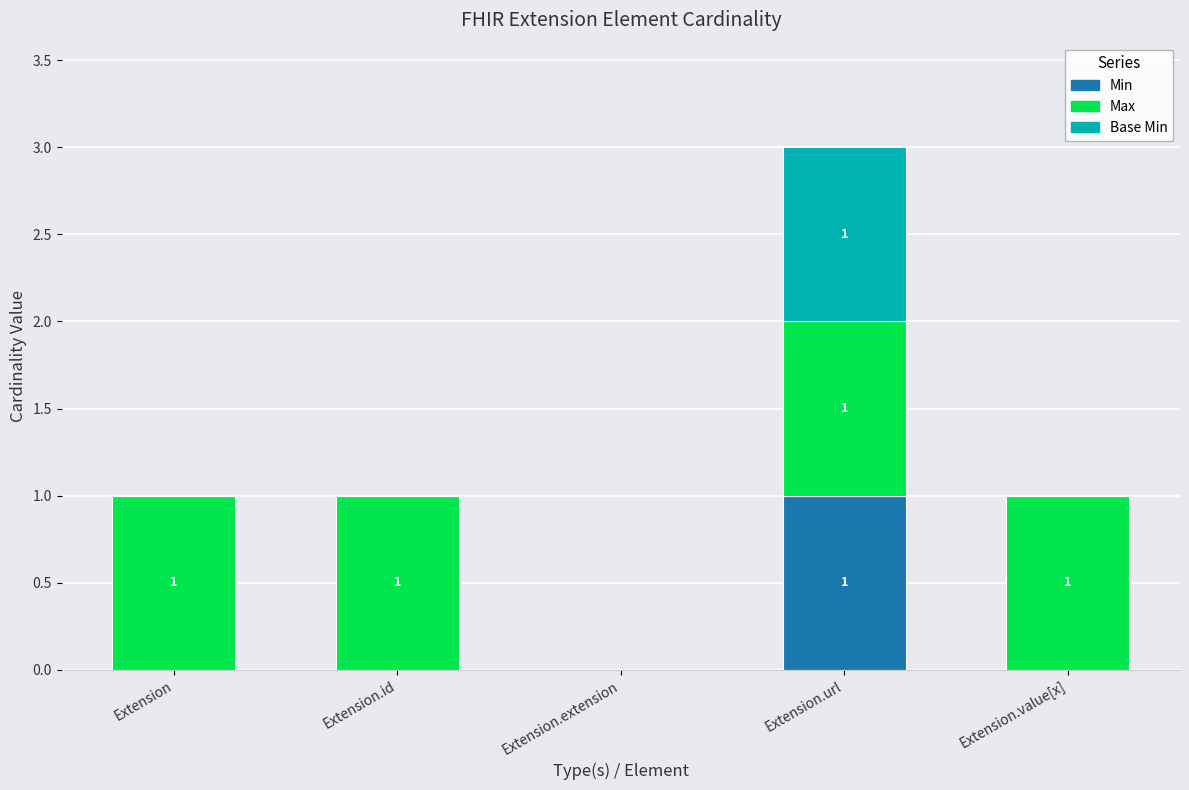

What is the sum of all Min values?

1